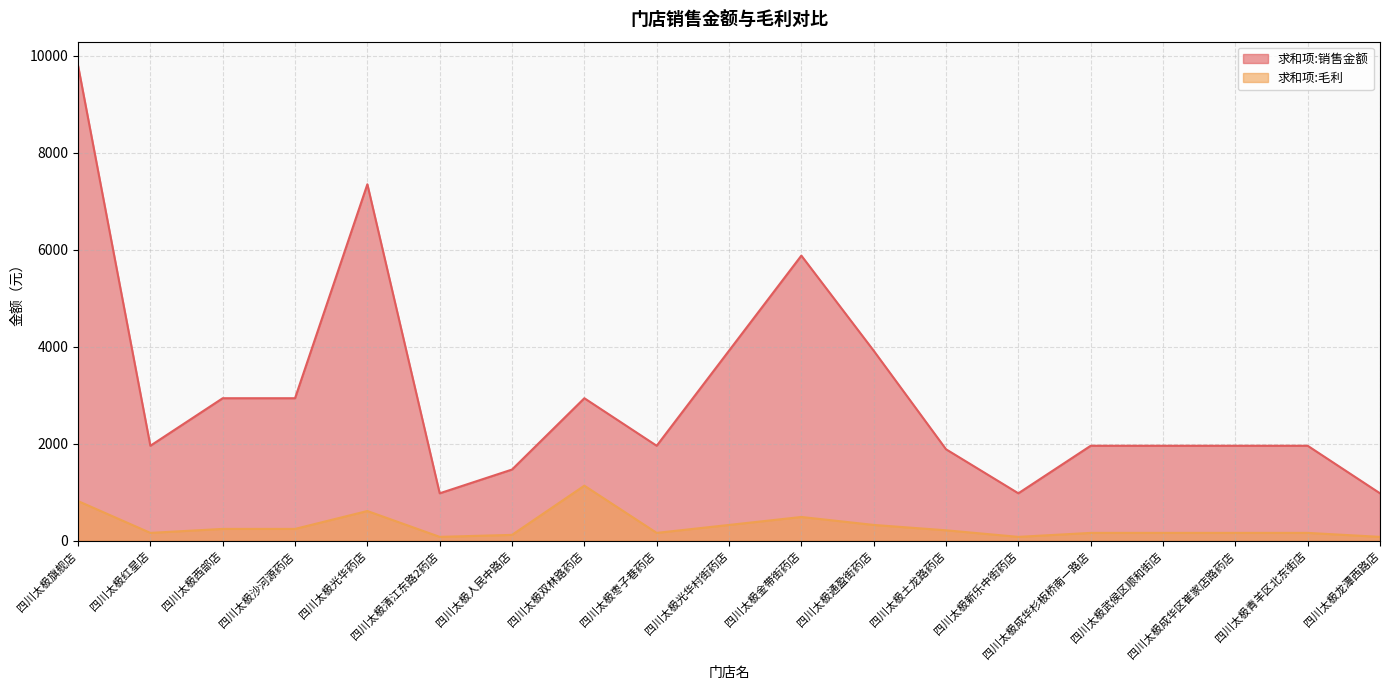

What is the sum of all 求和项:毛利 values?

5782.9